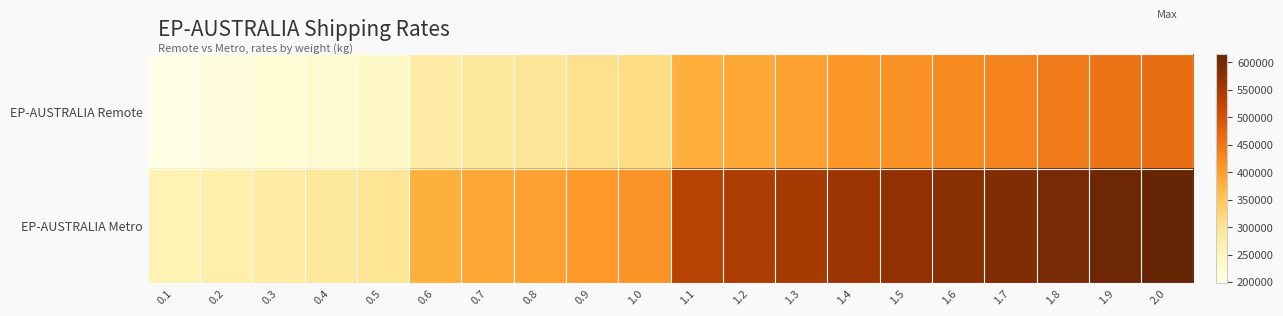

Which series has the widest spread of values?

EP-AUSTRALIA Metro